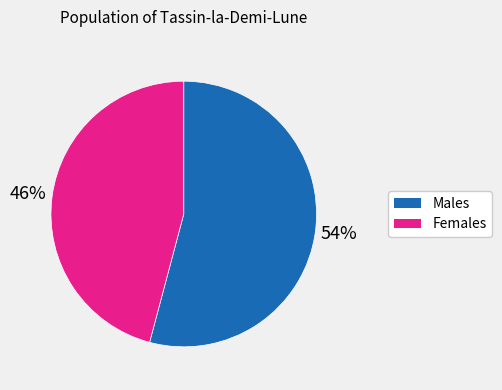

Rank the categories by value from lowest to highest.

Females, Males